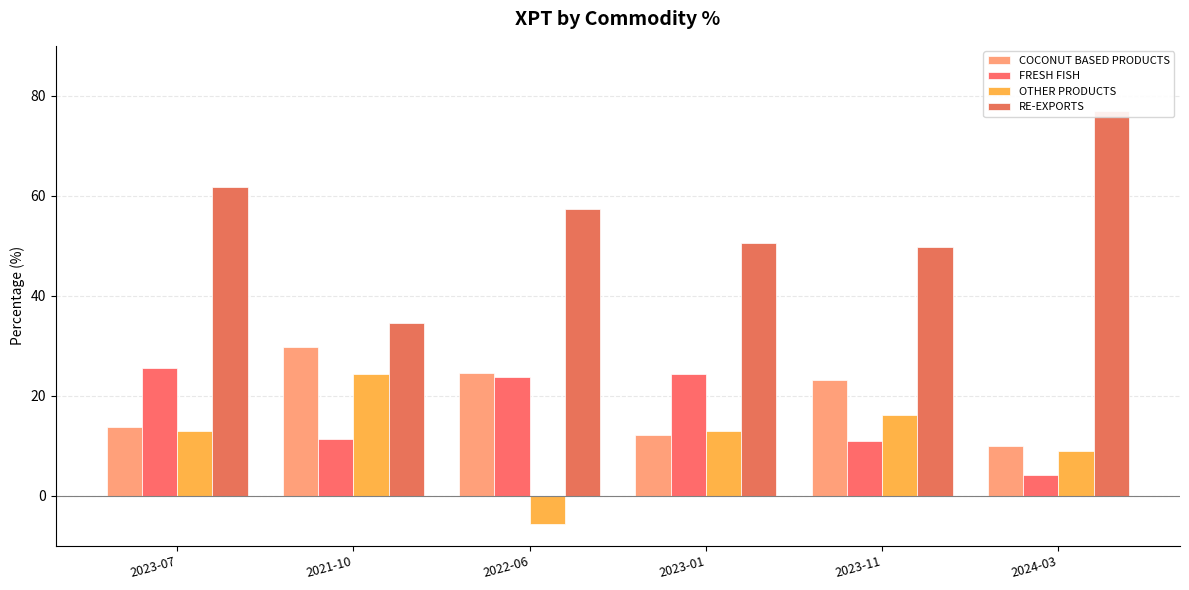

Reading left to right, what are all the values shown in this chart?

COCONUT BASED PRODUCTS: 13.8	29.8	24.5	12.2	23.2	10.0
FRESH FISH: 25.5	11.3	23.8	24.3	11.0	4.1
OTHER PRODUCTS: 13.0	24.3	-5.6	13.0	16.1	8.9
RE-EXPORTS: 61.8	34.6	57.3	50.5	49.7	77.0